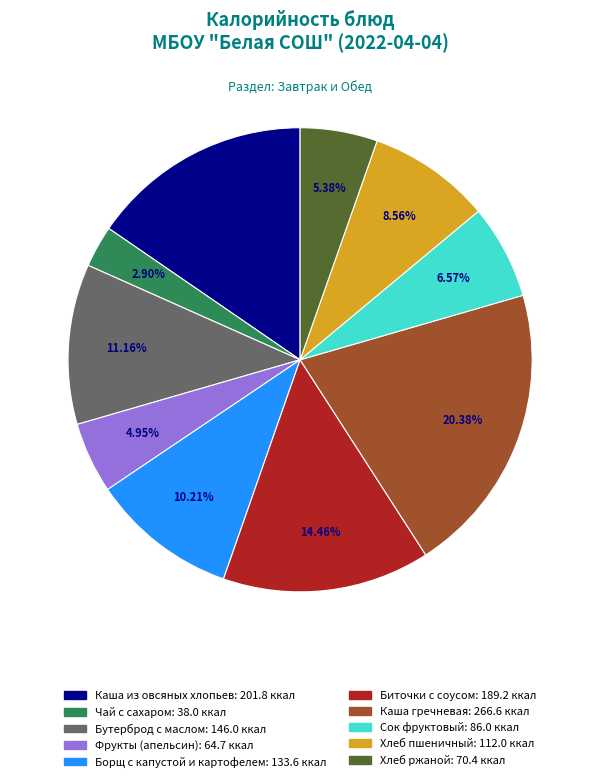

What percentage is the Хлеб ржаной slice, to the nearest percent?

5%